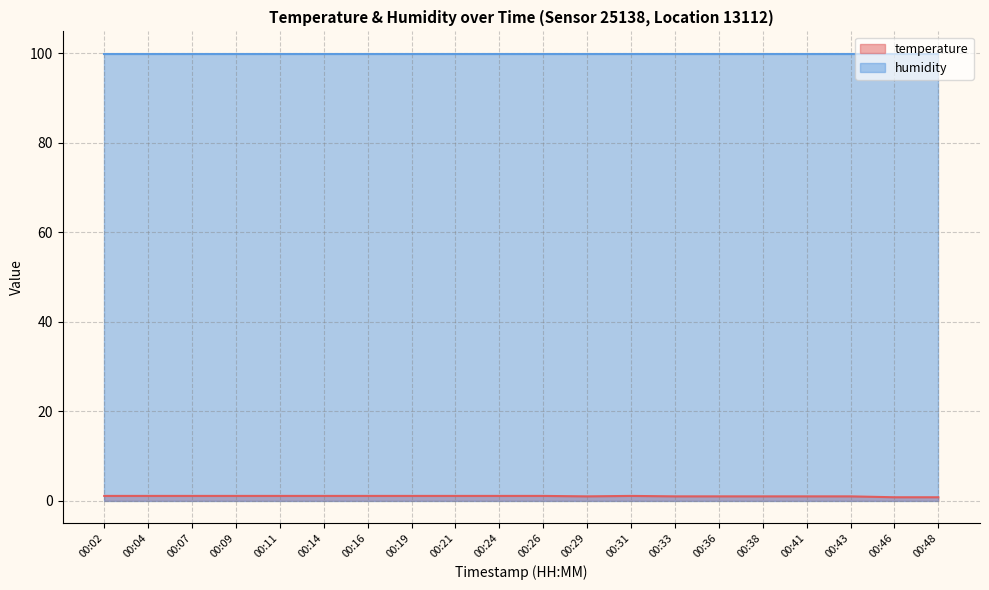

What is the value of the 19th point from the left?

0.8